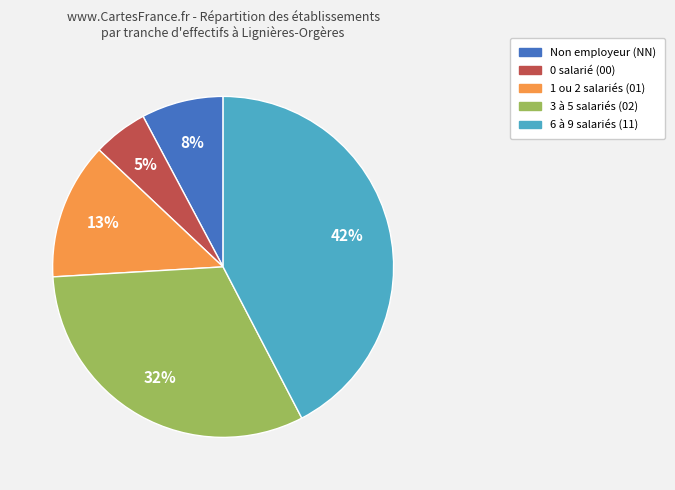

To the nearest percent, what is the difference between the largest and smallest slice percentages?

37%